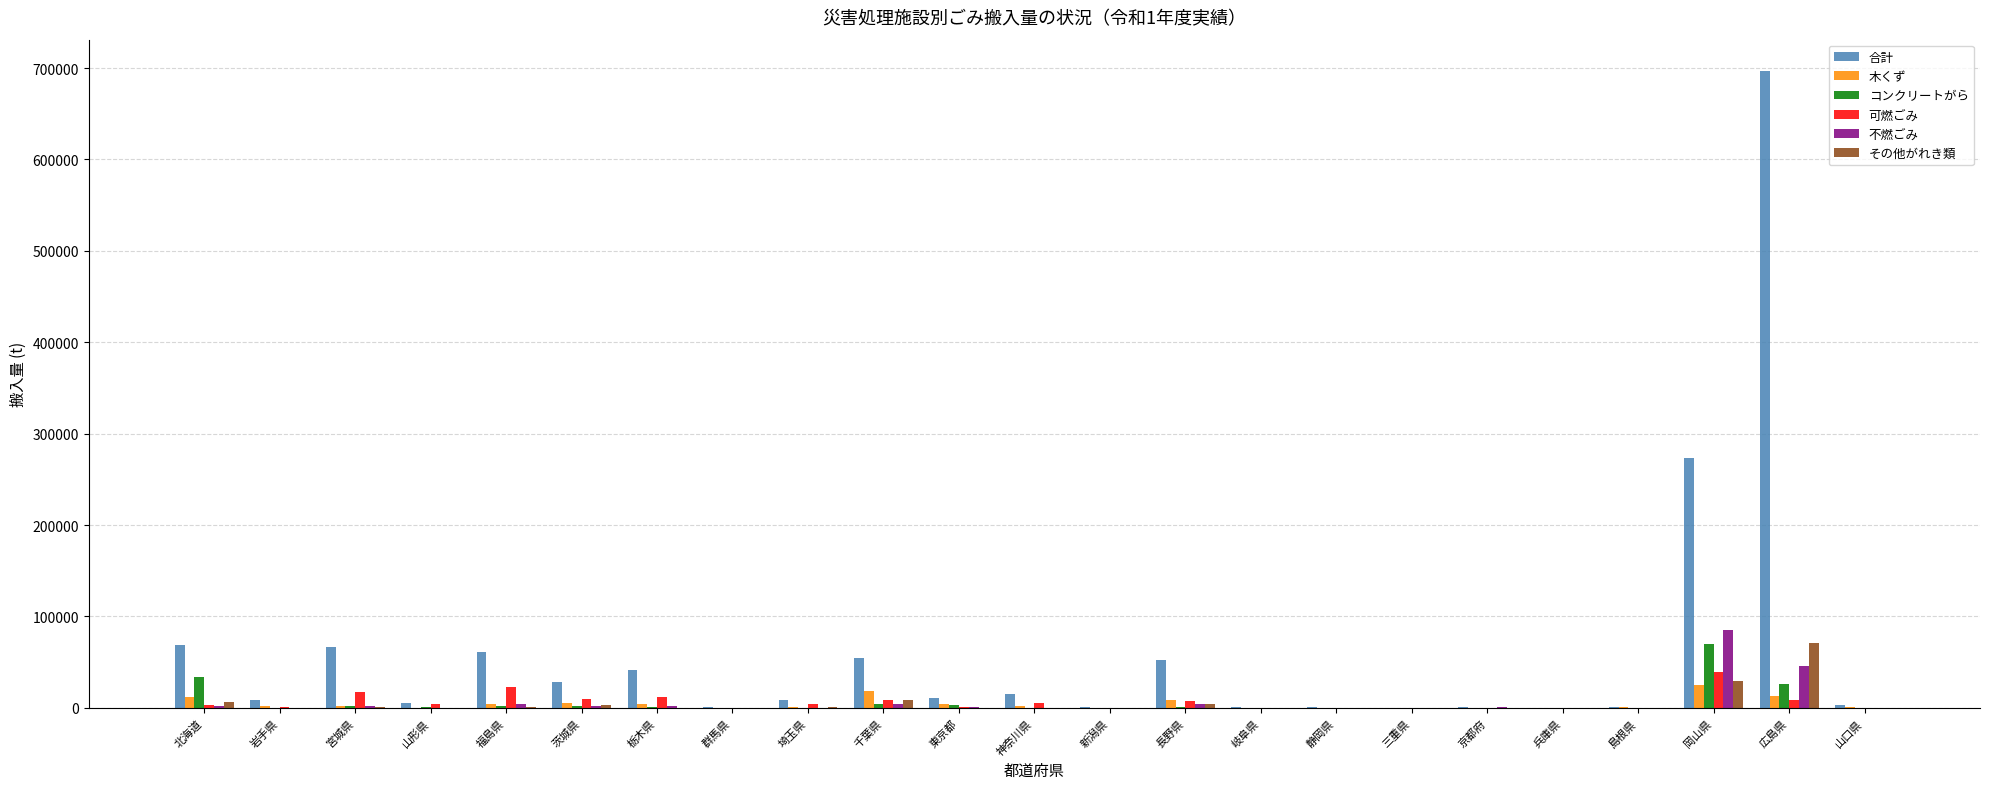

The 不燃ごみ series shows -54213 at 三重県. True or false?

False